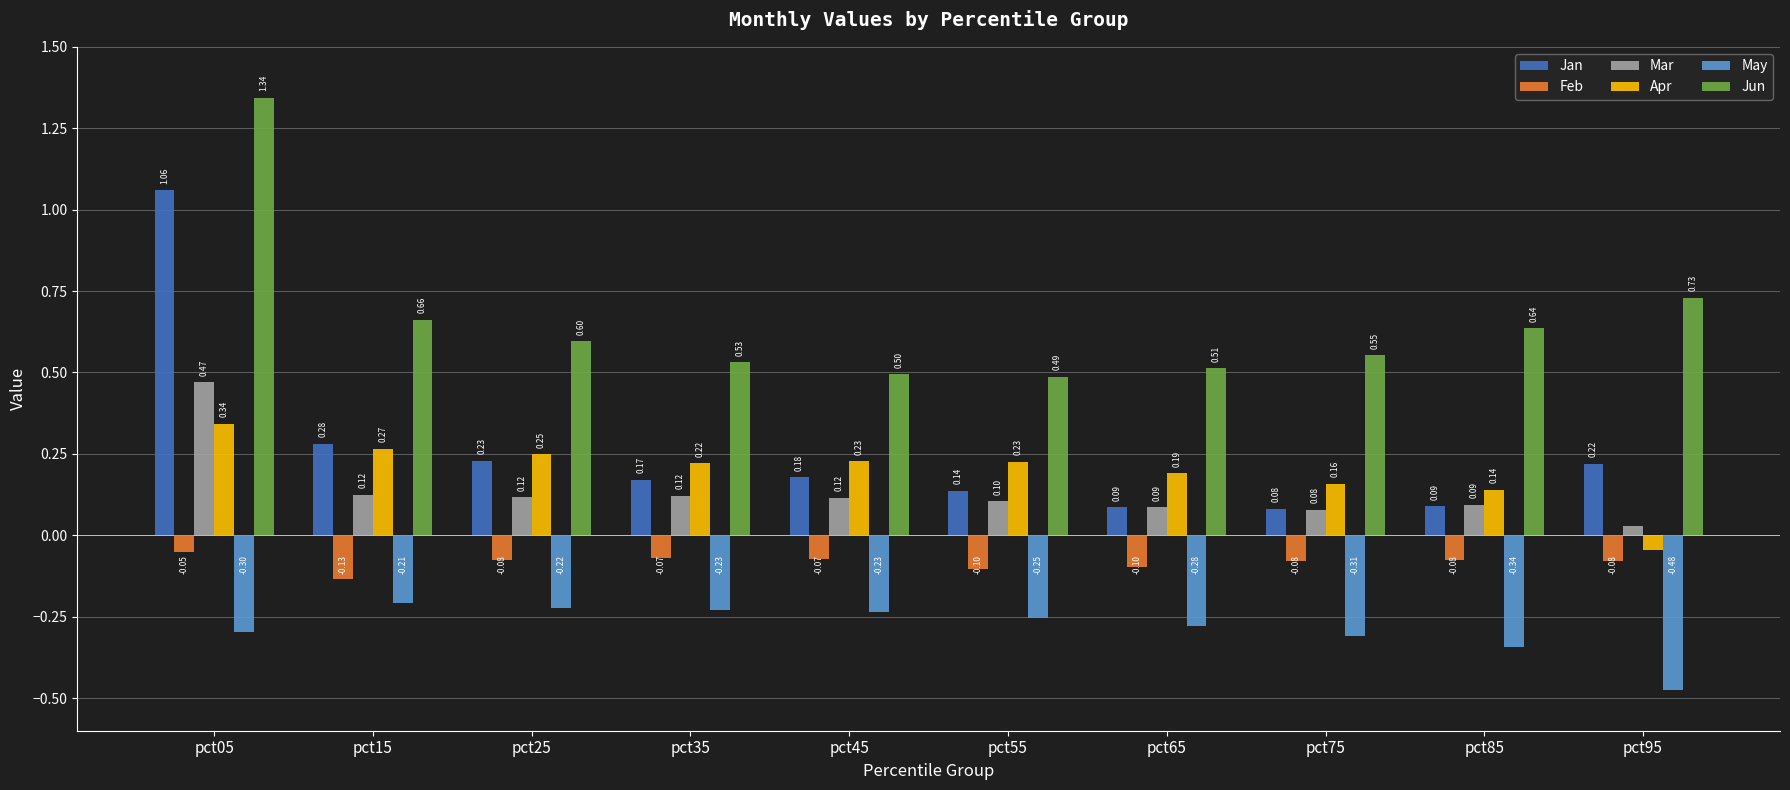

Rank the categories by Jun value from highest to lowest.

pct05, pct95, pct15, pct85, pct25, pct75, pct35, pct65, pct45, pct55